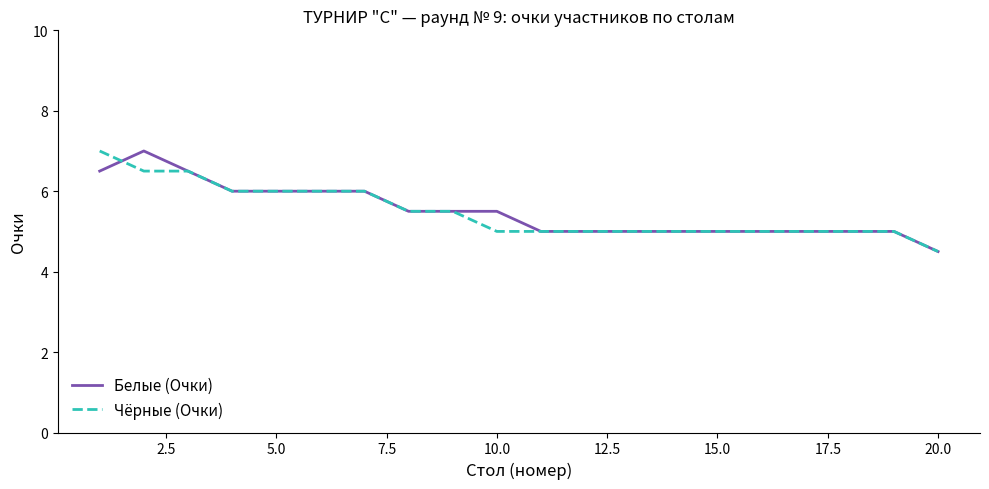

What is the maximum value for Чёрные (Очки)?

7.0